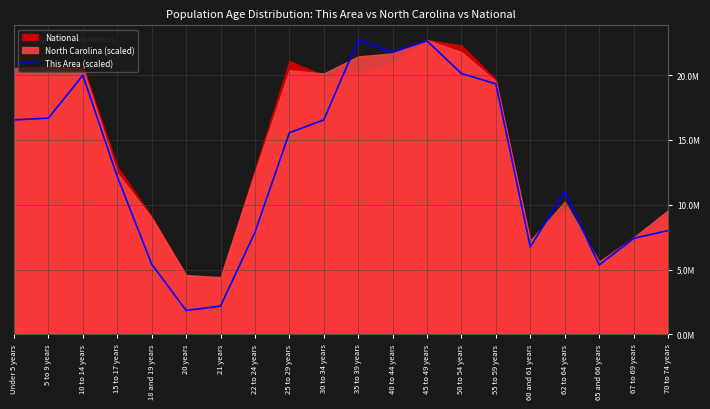

List the labels in order of value, largest first.

35 to 39 years, 45 to 49 years, 40 to 44 years, 50 to 54 years, 10 to 14 years, 55 to 59 years, 5 to 9 years, Under 5 years, 30 to 34 years, 25 to 29 years, 15 to 17 years, 62 to 64 years, 70 to 74 years, 22 to 24 years, 67 to 69 years, 60 and 61 years, 18 and 19 years, 65 and 66 years, 21 years, 20 years